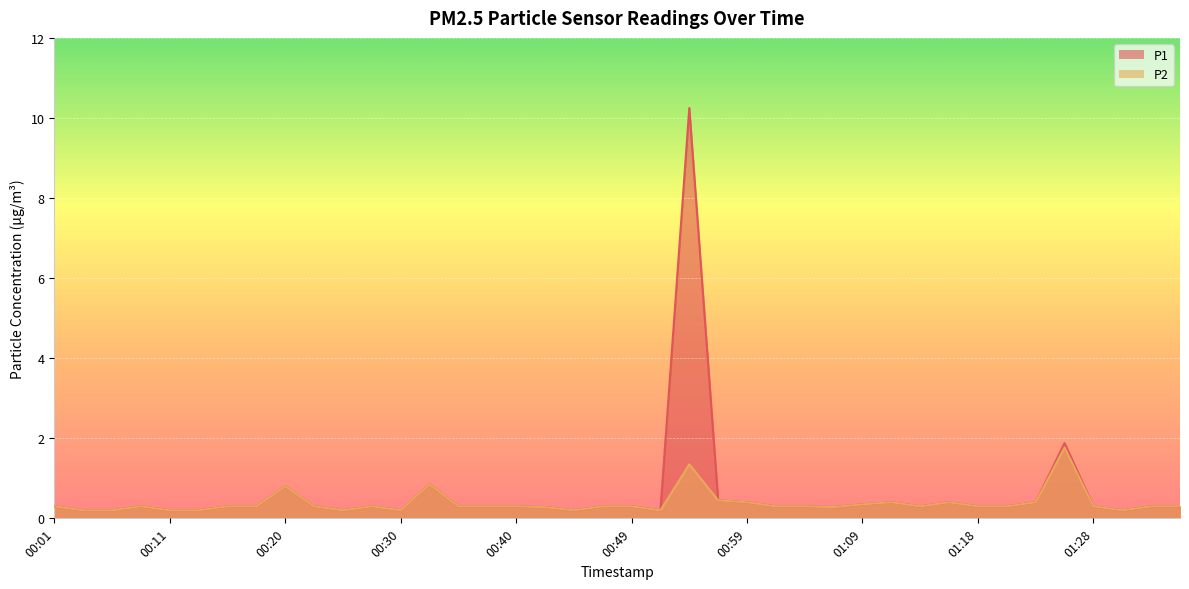

At which label does P1 reach its peak?

00:54